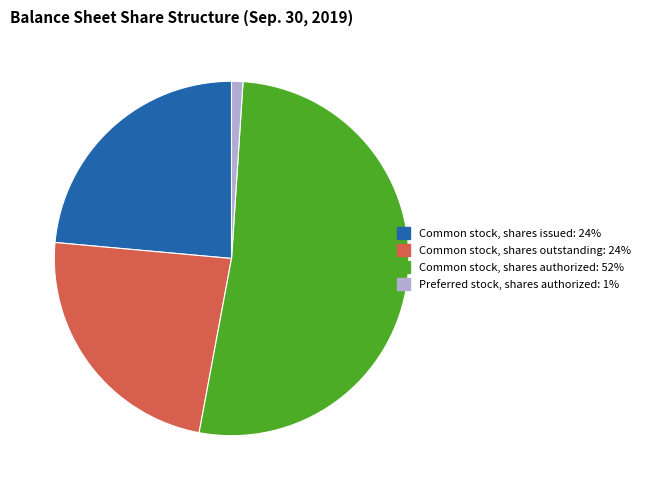

The Common stock, shares outstanding slice represents 24% of the pie. True or false?

True